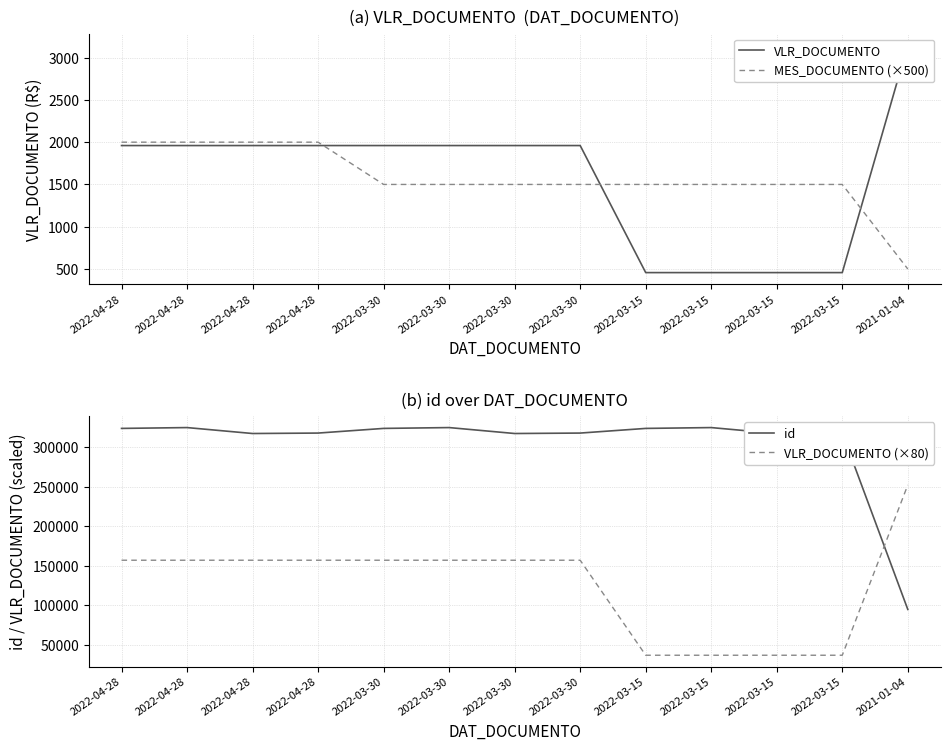

What is the difference between the id values at 2022-04-28 and 2022-03-30?

1.0